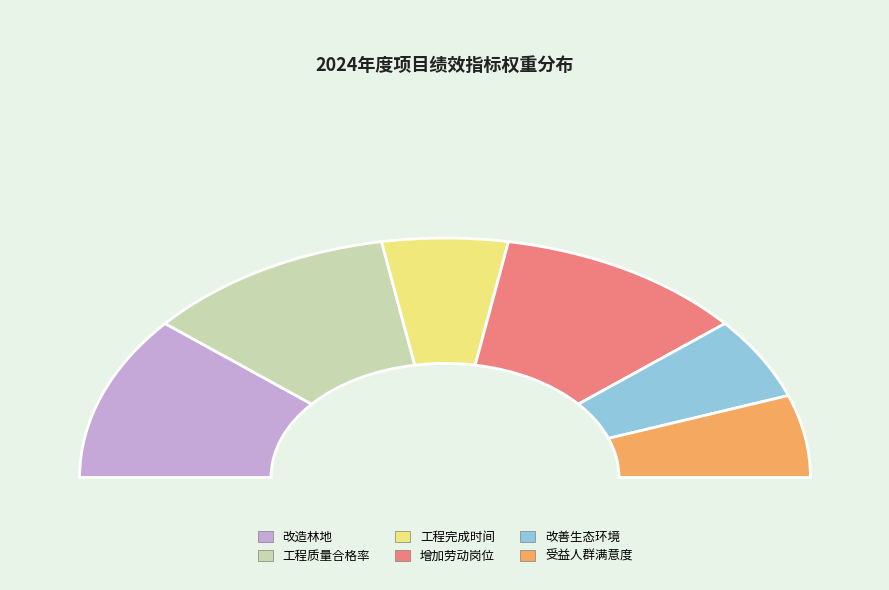

What is the change in value from 工程质量合格率 to 受益人群满意度?

-10